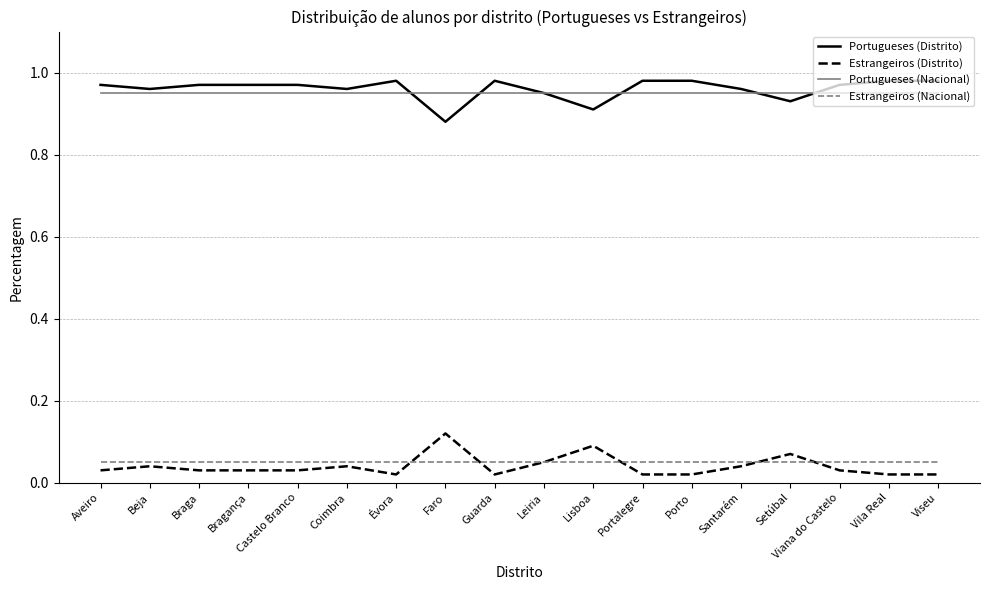

Which category has the highest value in the Estrangeiros (Distrito) series?

Faro